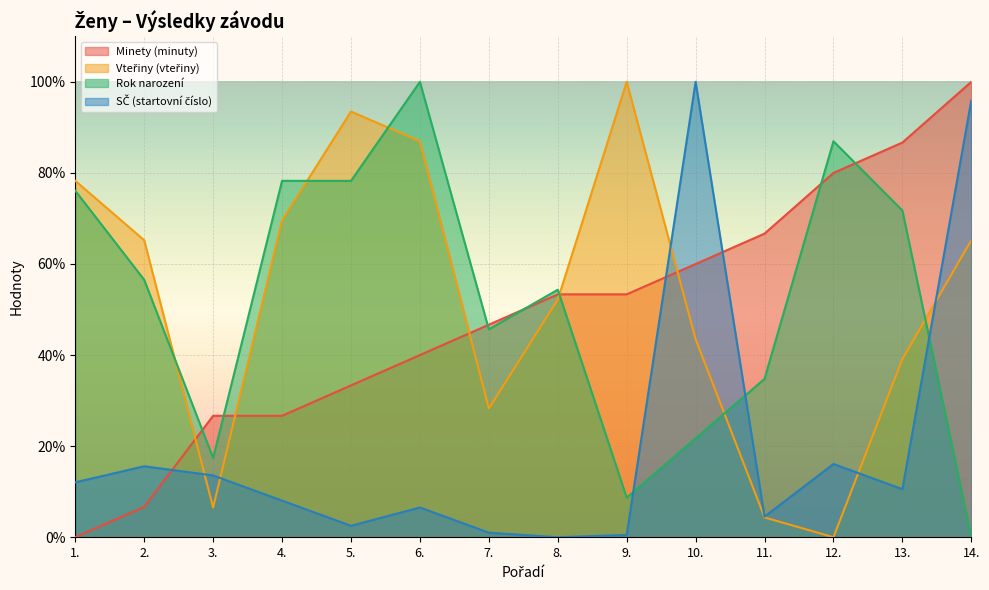

How many intersections are there between Minety (minuty) and Vteřiny (vteřiny)?

5